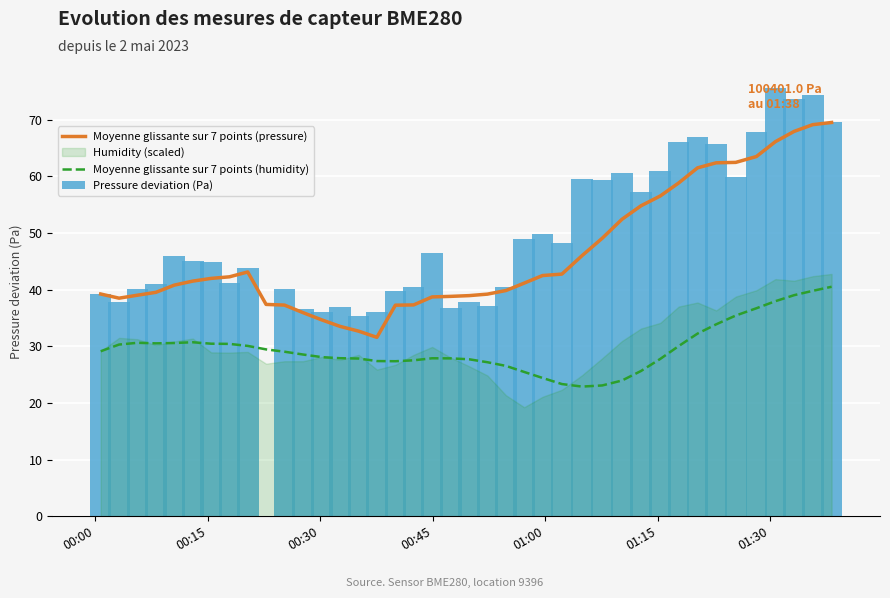

The value of Moyenne glissante sur 7 points (pressure) at 20 is 68.3. True or false?

False